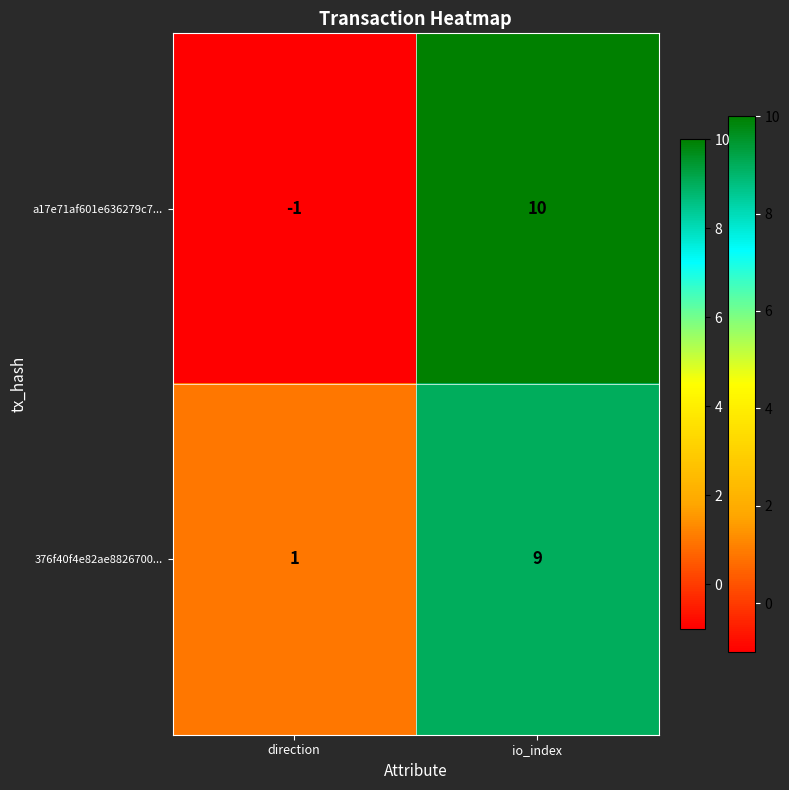

At which label is a17e71af601e636279c7... closest to 4?

direction